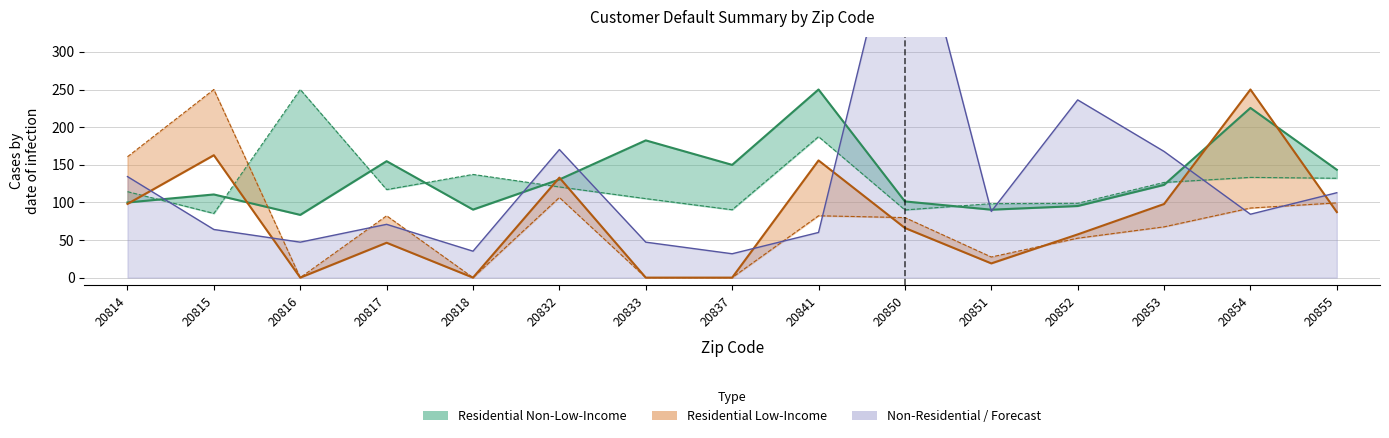

True or false: Residential Non-Low-Income Total and Residential Low-Income Avg Amt cross at least once.

True